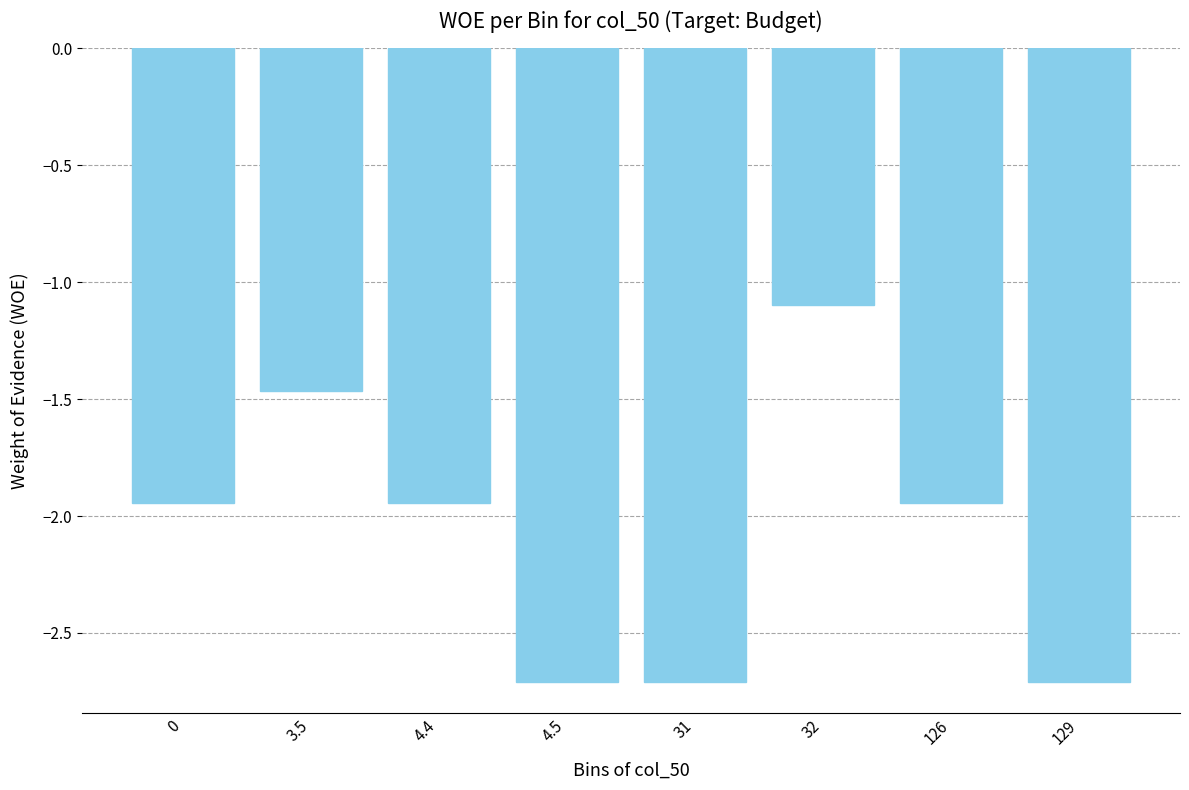

What is the approximate value at 129?

-2.7